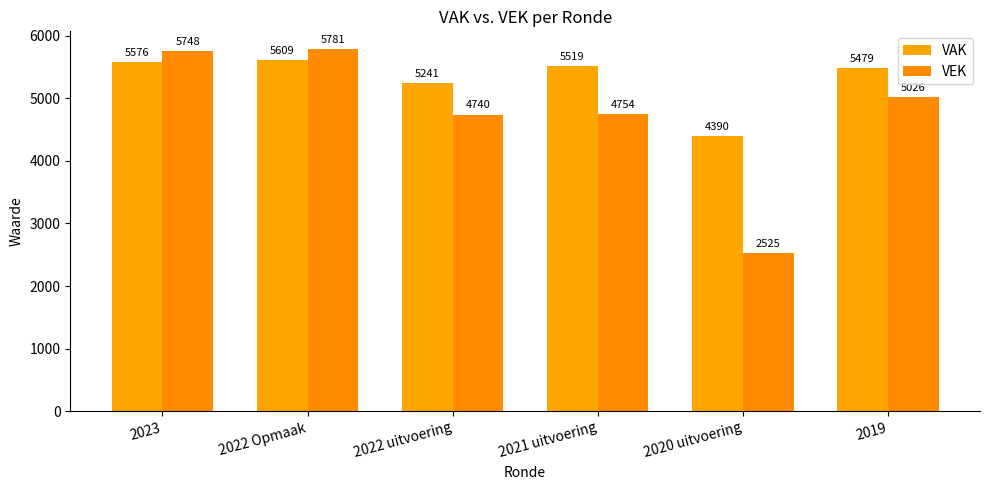

At which label does VAK first exceed 5519?

2023